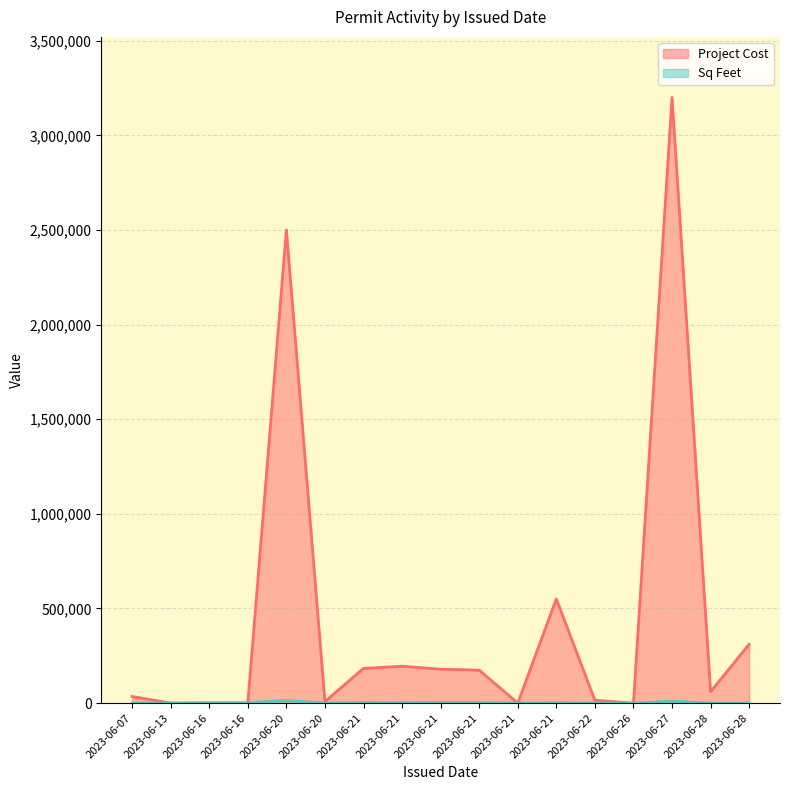

Which series ends up on top after the final intersection of Project Cost and Sq Feet?

Project Cost